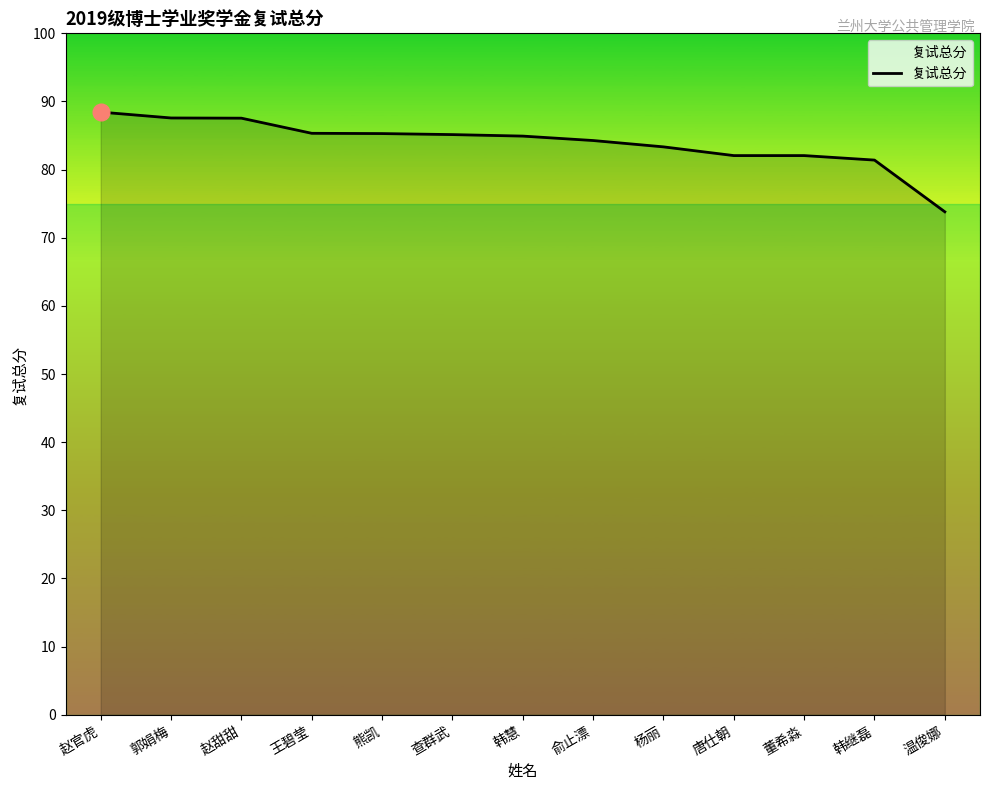

What value does the data have at 杨丽?

83.3